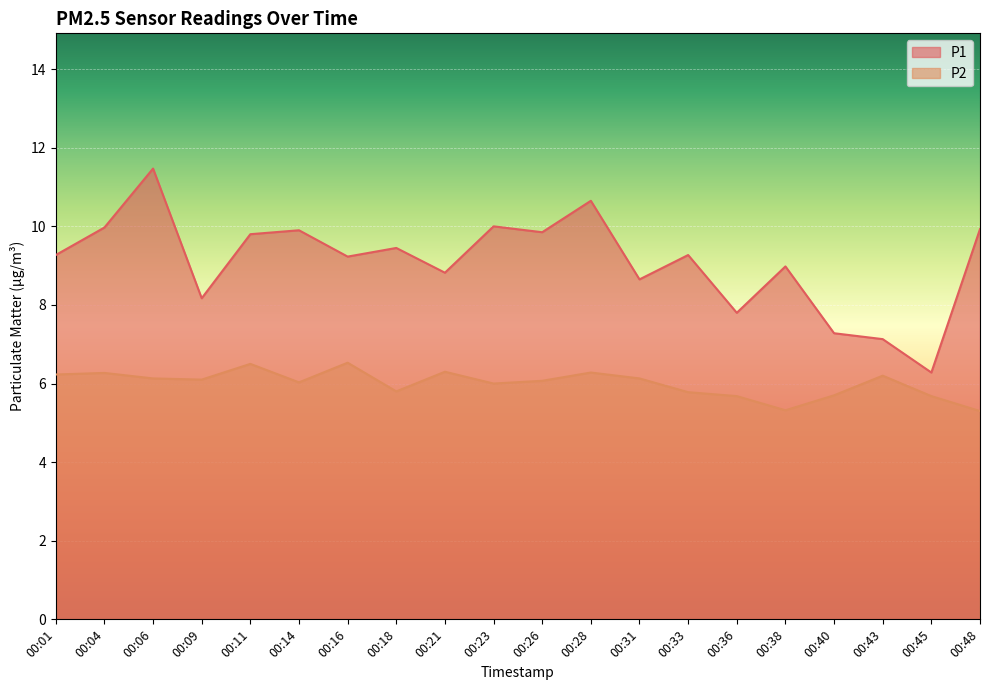

At which category does the chart reach its peak across all series?

00:06